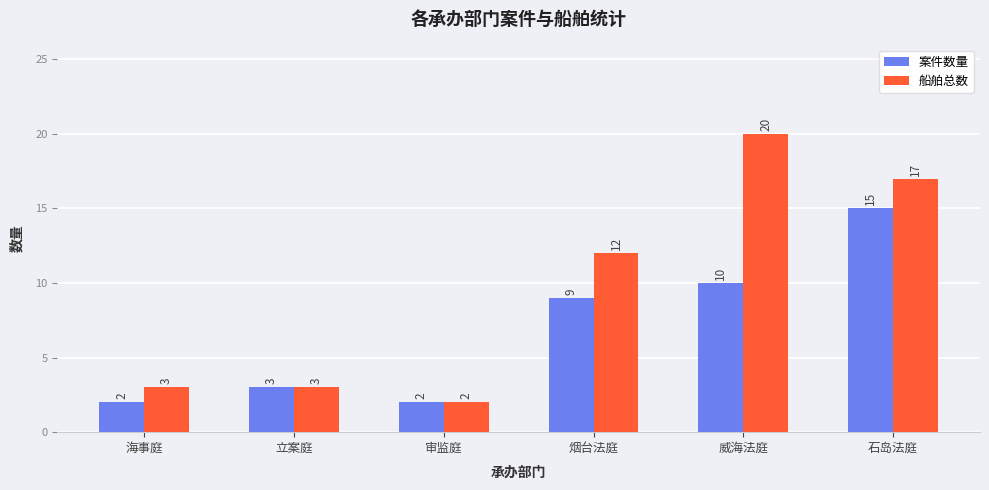

Where is 案件数量 nearest to the value 8?

烟台法庭